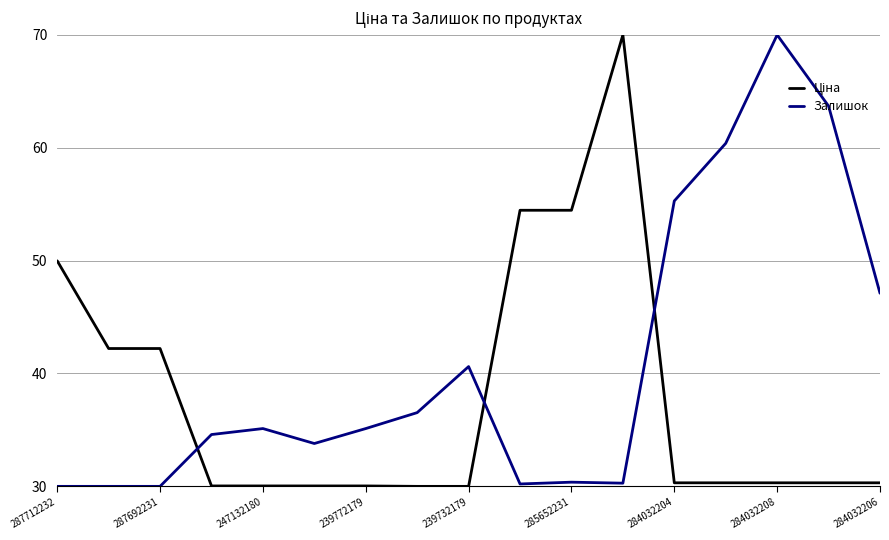

What is the greatest value displayed?

70.0